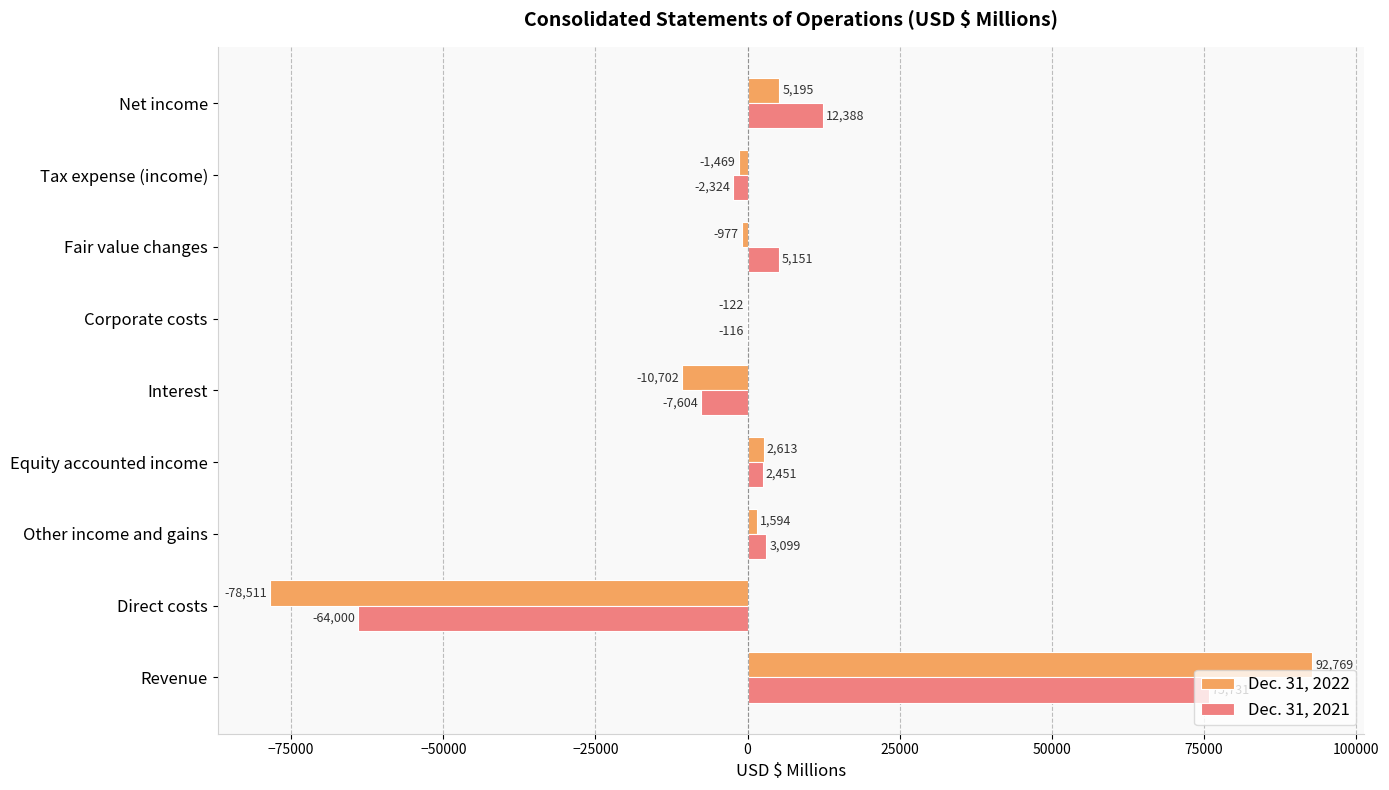

How many values in Dec. 31, 2021 are above zero?

5